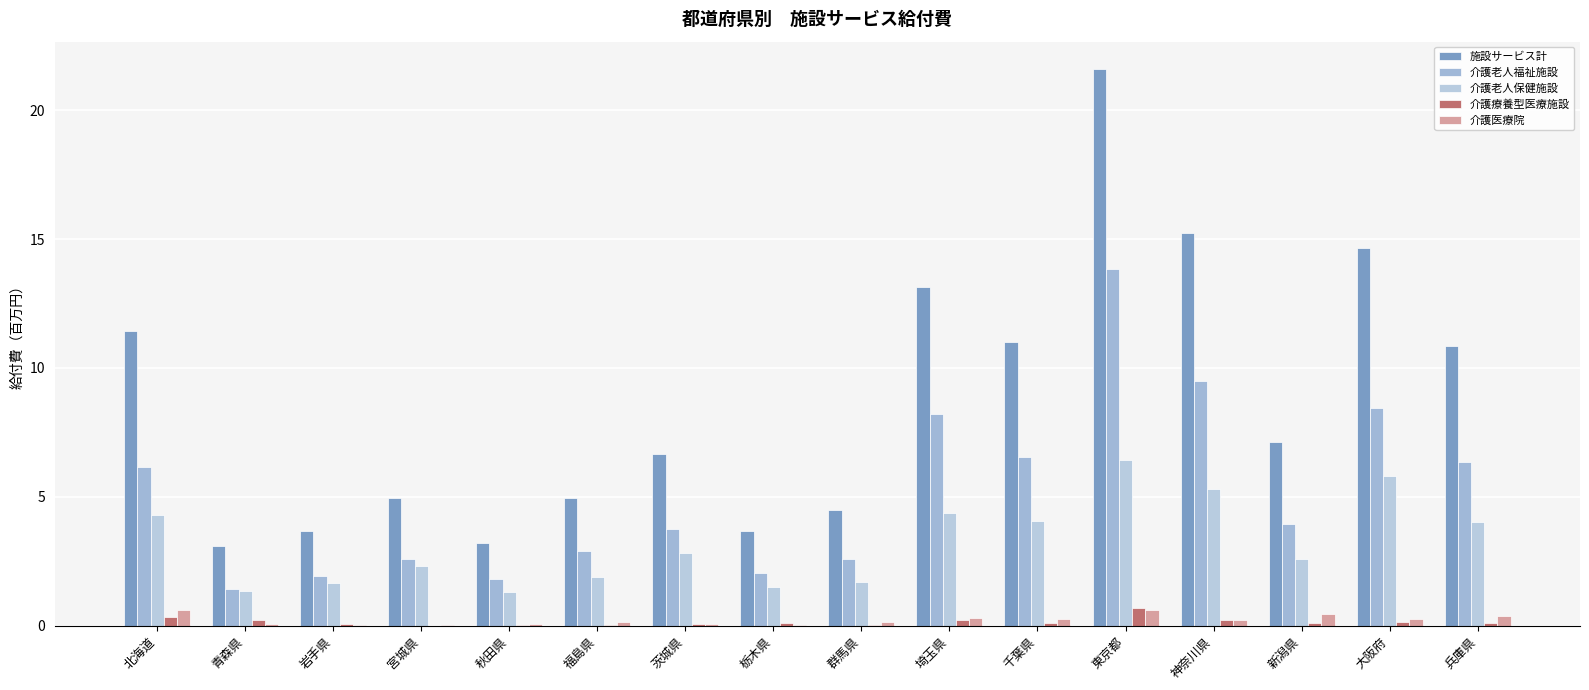

What is the difference between the 介護医療院 values at 群馬県 and 秋田県?

0.1